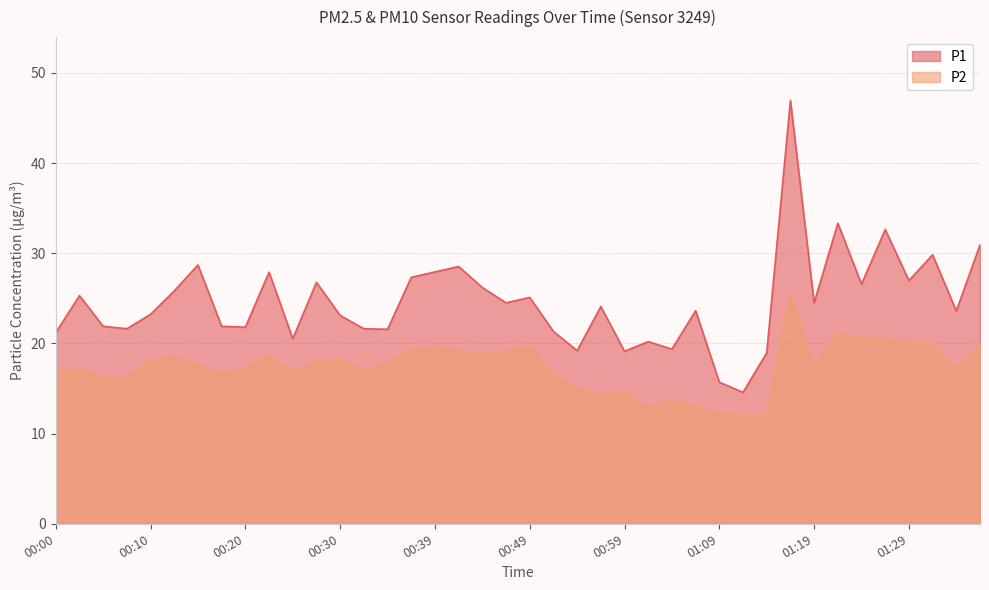

Which has a higher value, 00:57 or 00:44?

00:44